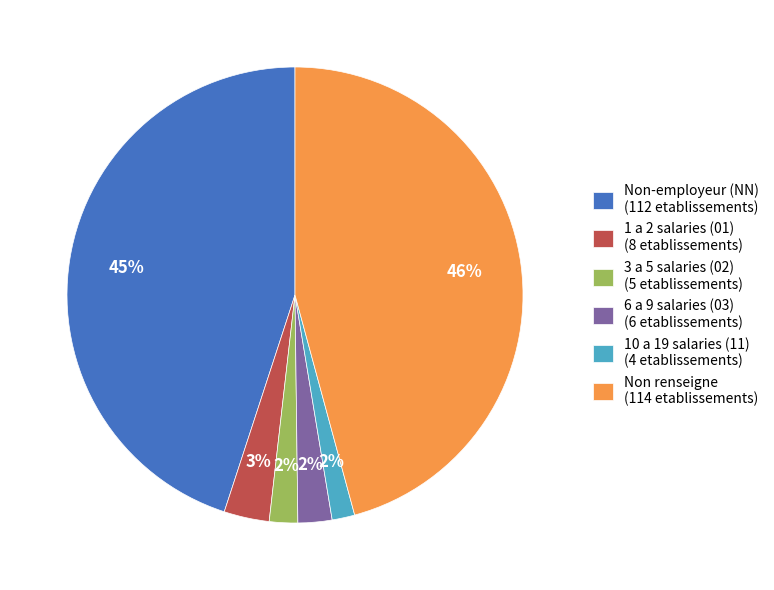

Is it true that 1 a 2 salaries (01) (8 etablissements) is 10% of the pie?

False